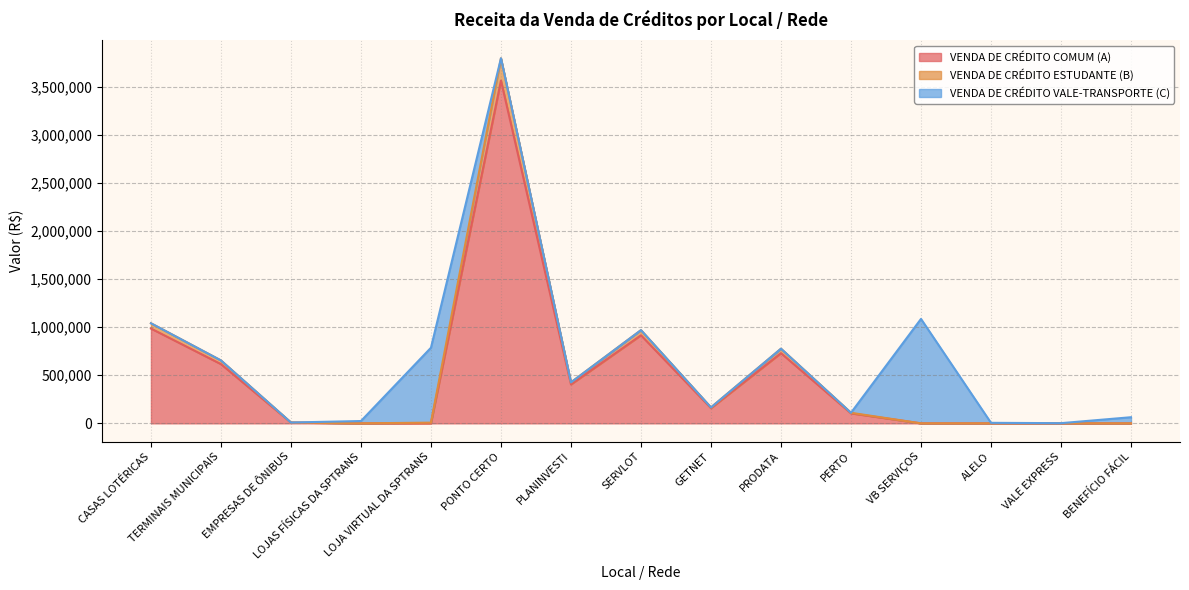

At how many categories does at least one series exceed 2597137?

1